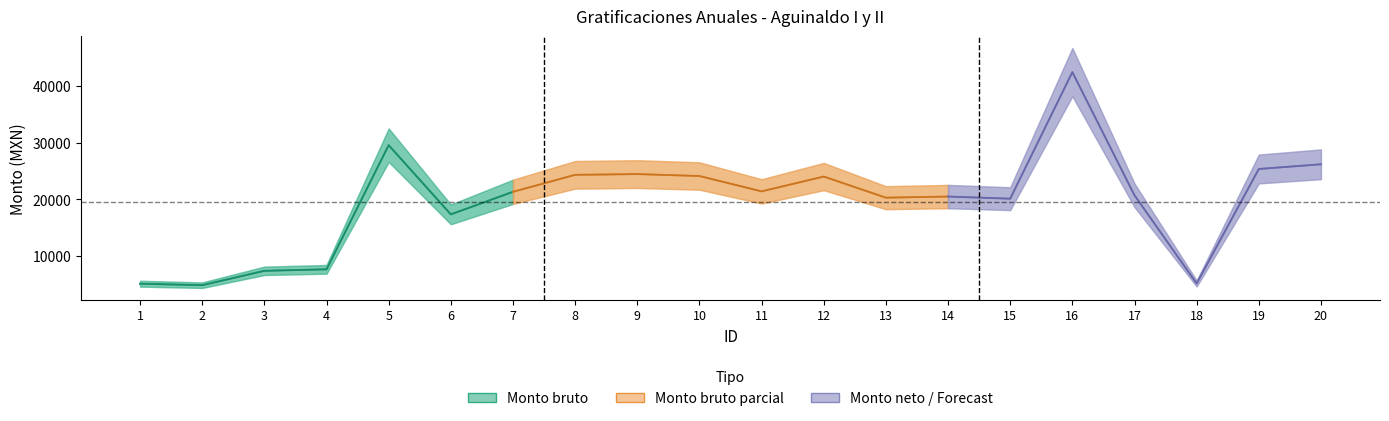

What value does the Monto bruto series have at 17?

20718.9